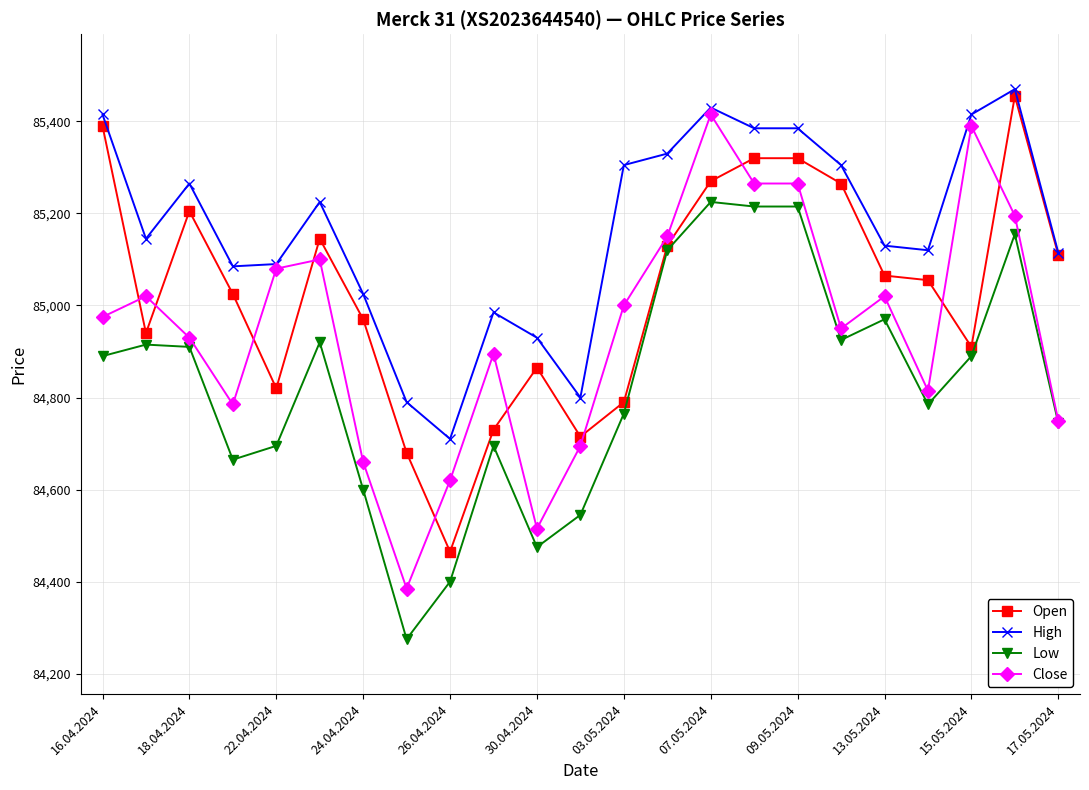

Rank the series by their average value, from highest to lowest.

High, Open, Close, Low